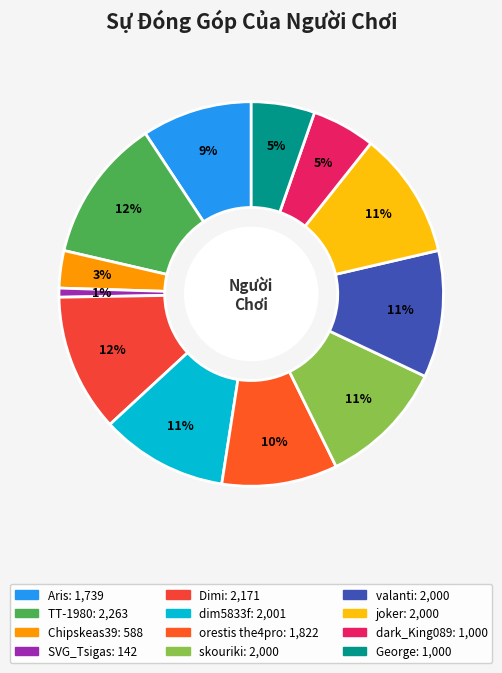

To the nearest percent, what is the average slice percentage?

8%